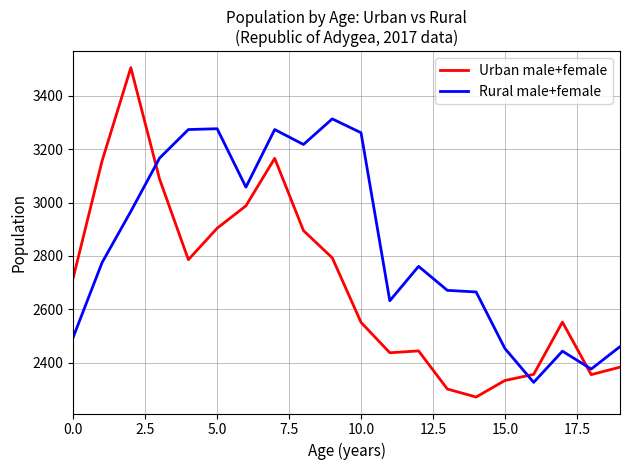

What is the sum of all Urban male+female values?

53984